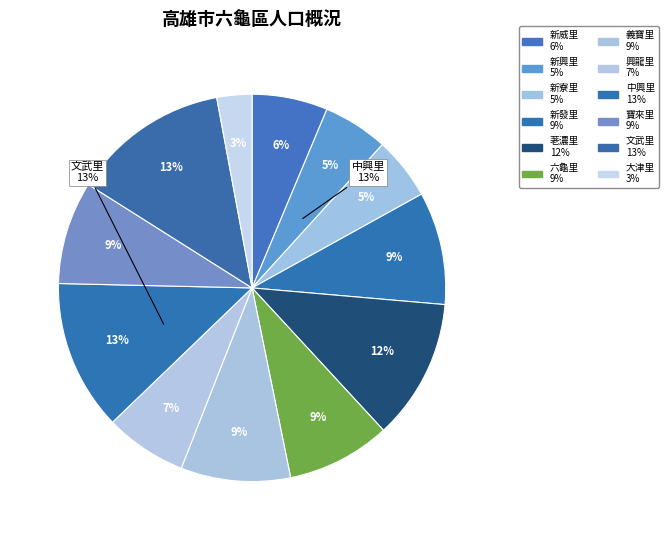

Does any single category account for the majority?

No